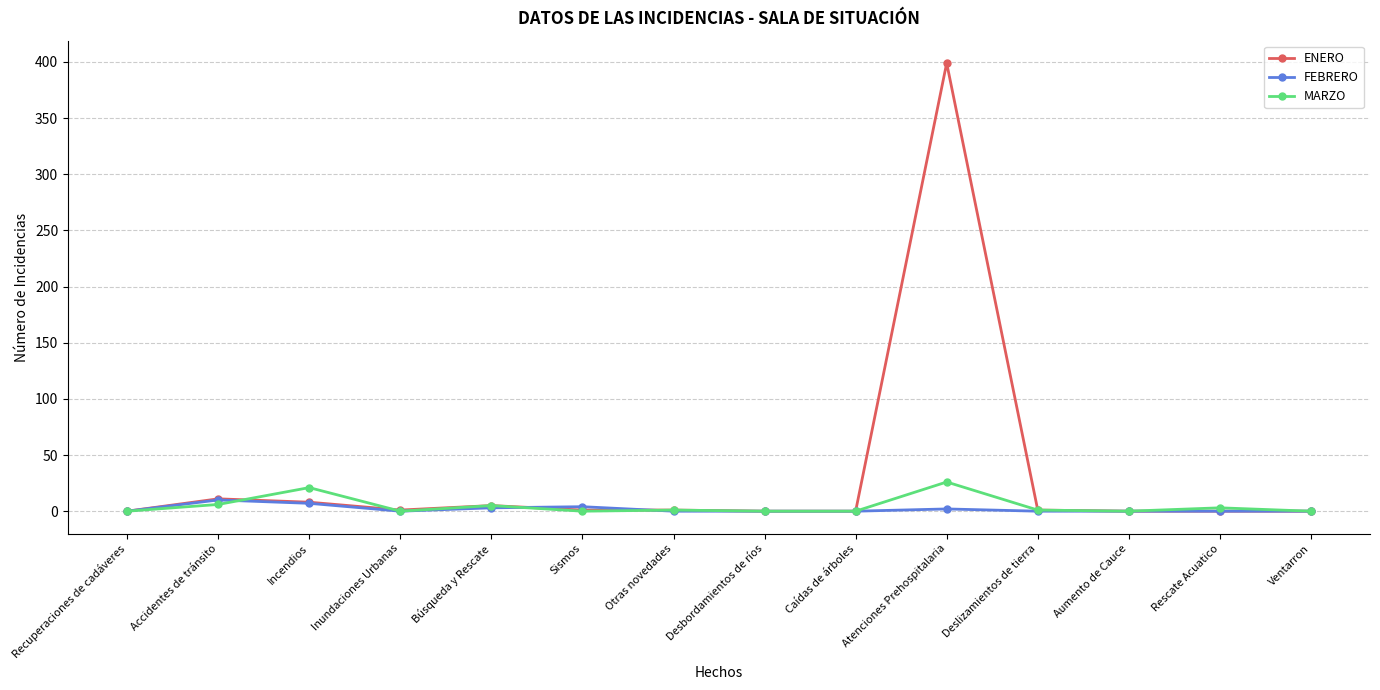

Where is the first local minimum for MARZO?

Inundaciones Urbanas